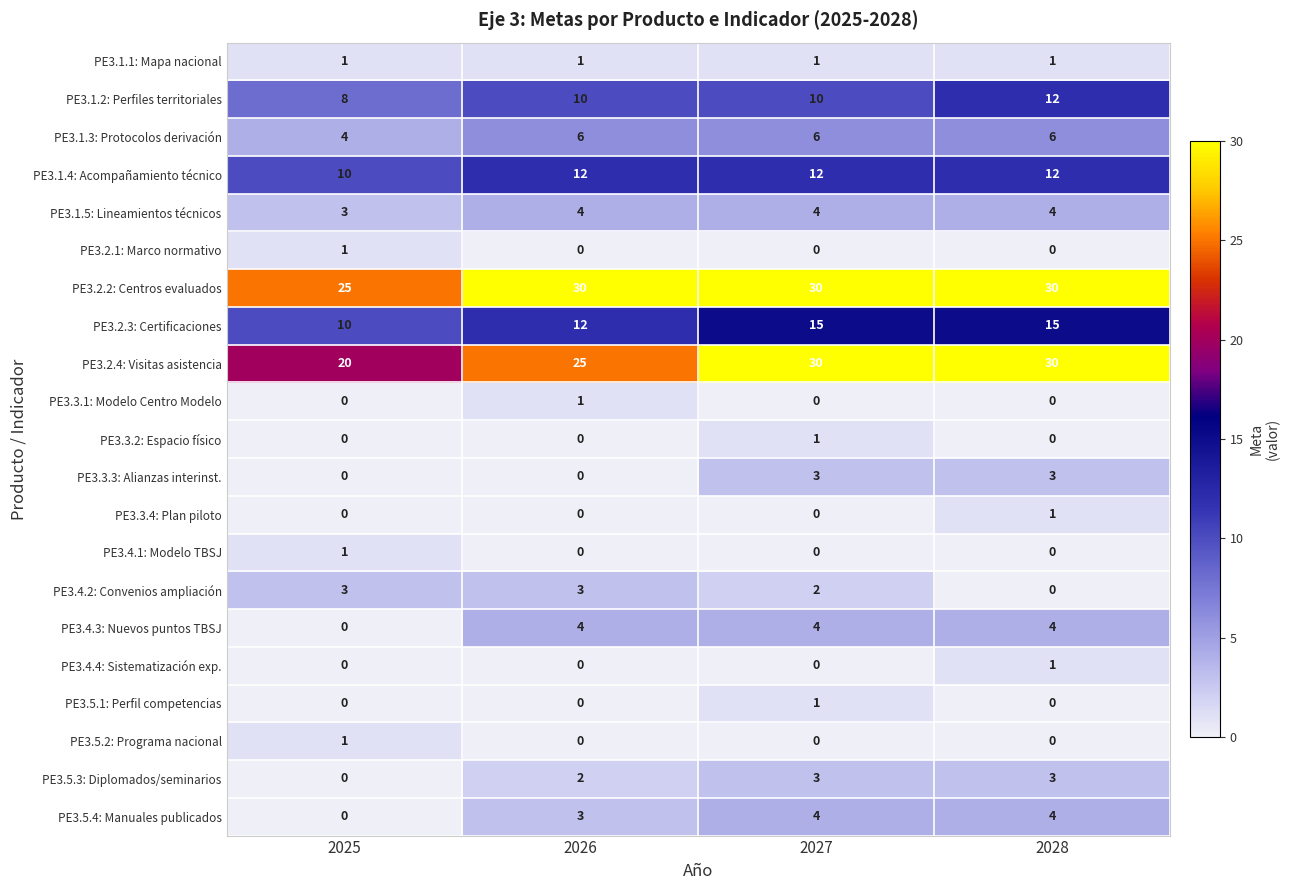

What is the maximum value shown in the chart?

30